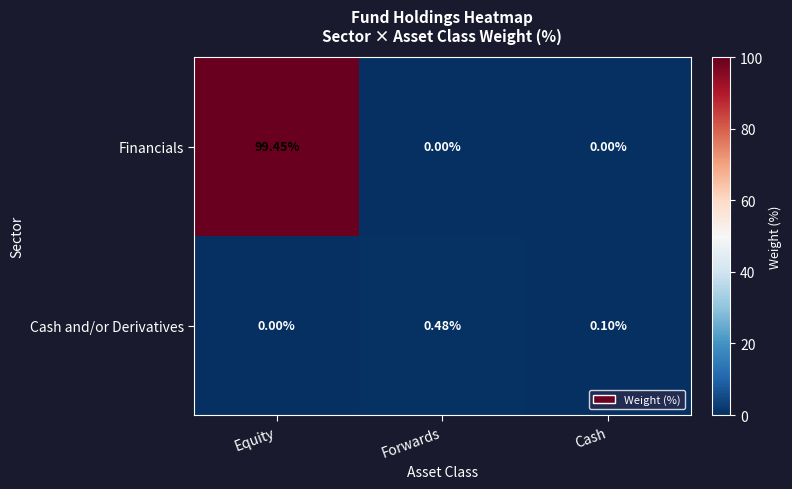

Count the number of data series in this chart.

2